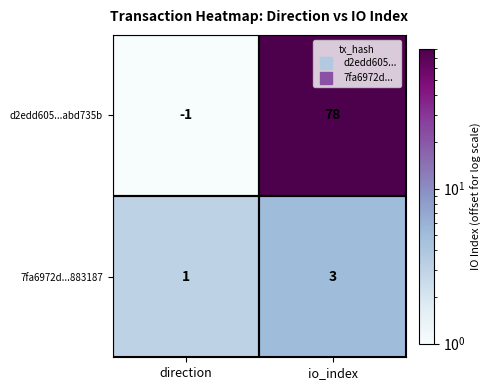

Which series has the largest total across all categories?

d2edd605...abd735b